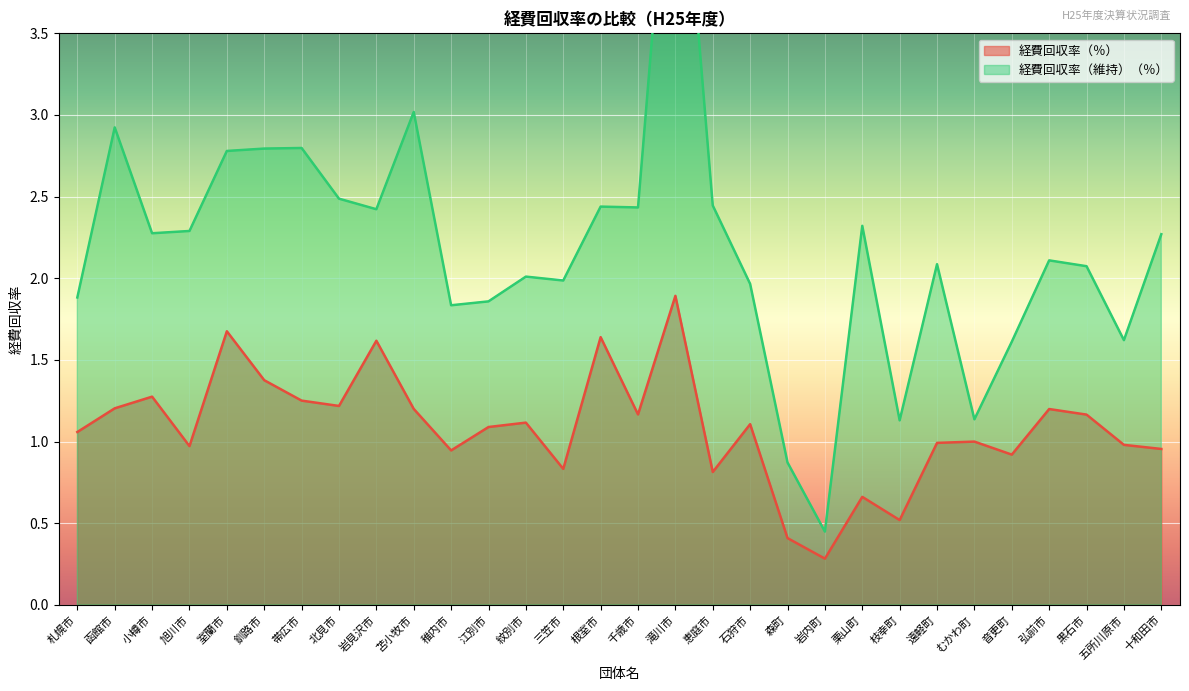

What are all the series names shown in the legend?

経費回収率（％）, 経費回収率（維持）（％）